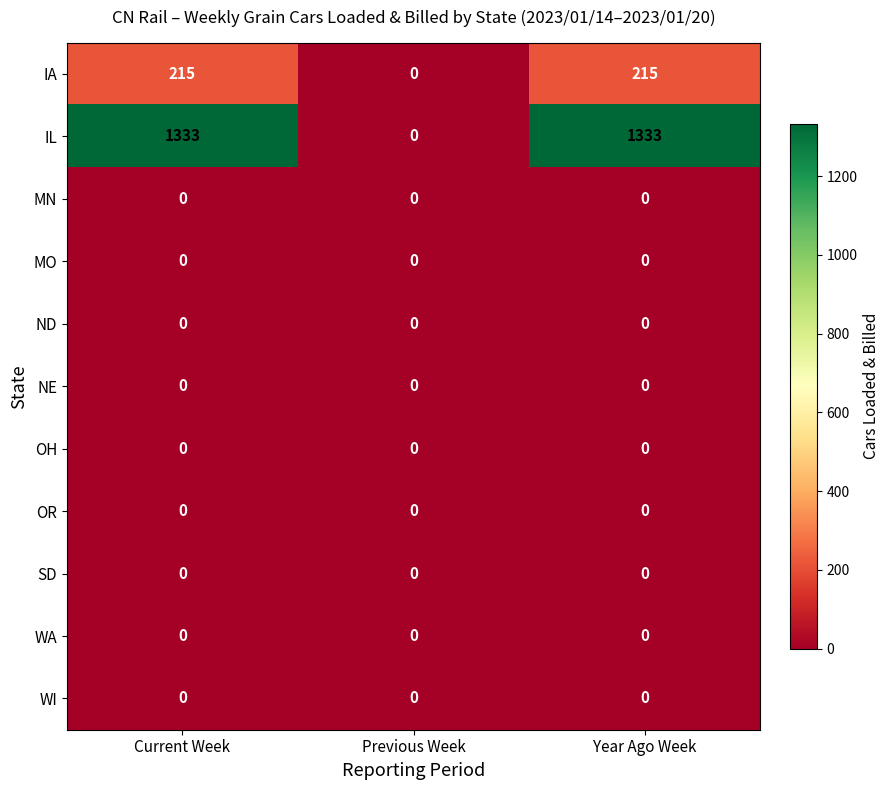

The value of WI at Previous Week is 0. True or false?

True